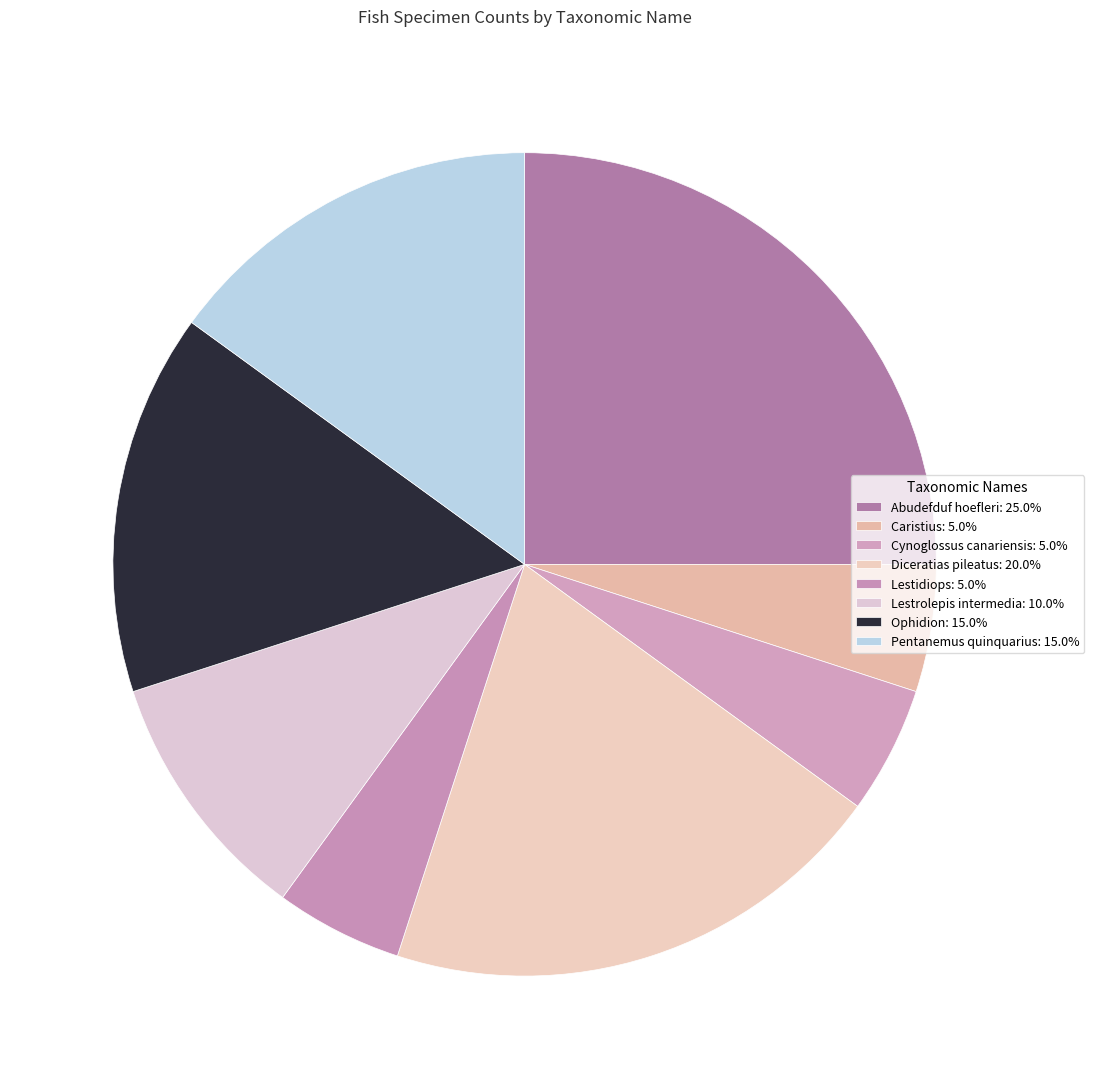

The Diceratias pileatus slice represents 10% of the pie. True or false?

False